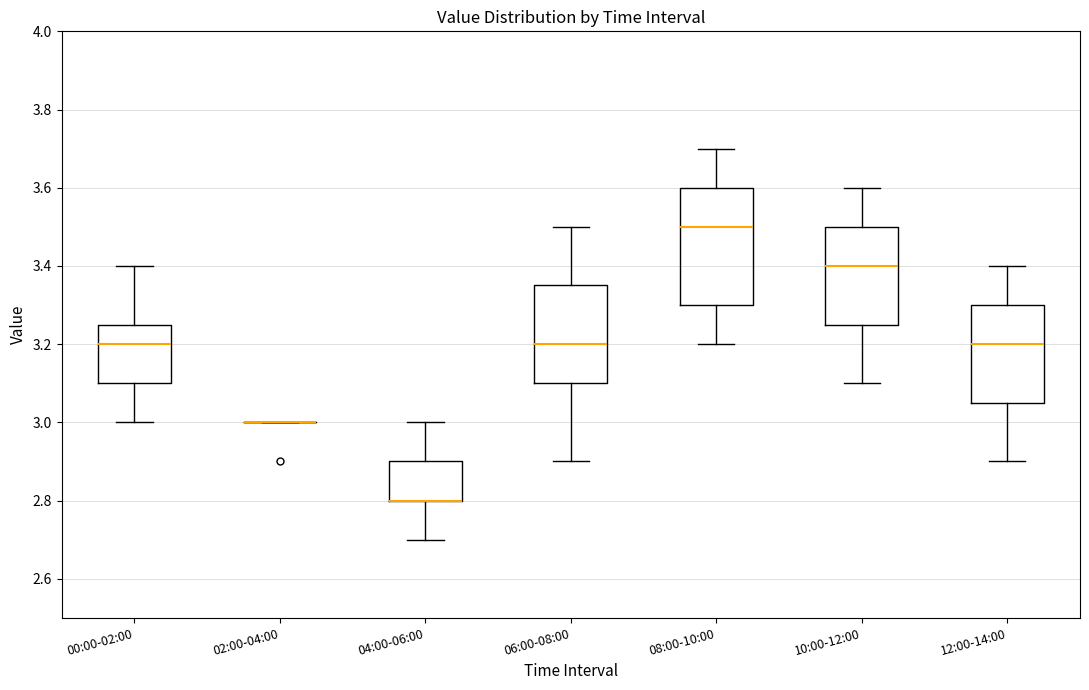

Reading left to right, transcribe this box plot: for each box, give where its median line is, the range the box spans, and where its two whiskers end, as read against the y-axis. The values are not printed on the chart, so give them approximately, as read against the axis.

00:00-02:00: median 3.20, box 3.10 to 3.26, whiskers 3.00 to 3.40
02:00-04:00: box collapsed to a line at 3.00, whiskers 3.00 to 3.00
04:00-06:00: median 2.80 (drawn on the box's lower edge), box 2.80 to 2.90, whiskers 2.70 to 3.00
06:00-08:00: median 3.20, box 3.10 to 3.36, whiskers 2.90 to 3.50
08:00-10:00: median 3.50, box 3.30 to 3.60, whiskers 3.20 to 3.70
10:00-12:00: median 3.40, box 3.26 to 3.50, whiskers 3.10 to 3.60
12:00-14:00: median 3.20, box 3.06 to 3.30, whiskers 2.90 to 3.40